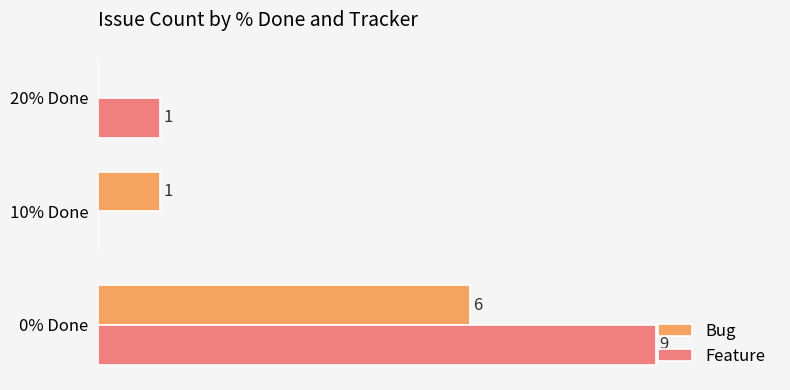

At which label is Feature closest to 4?

20% Done